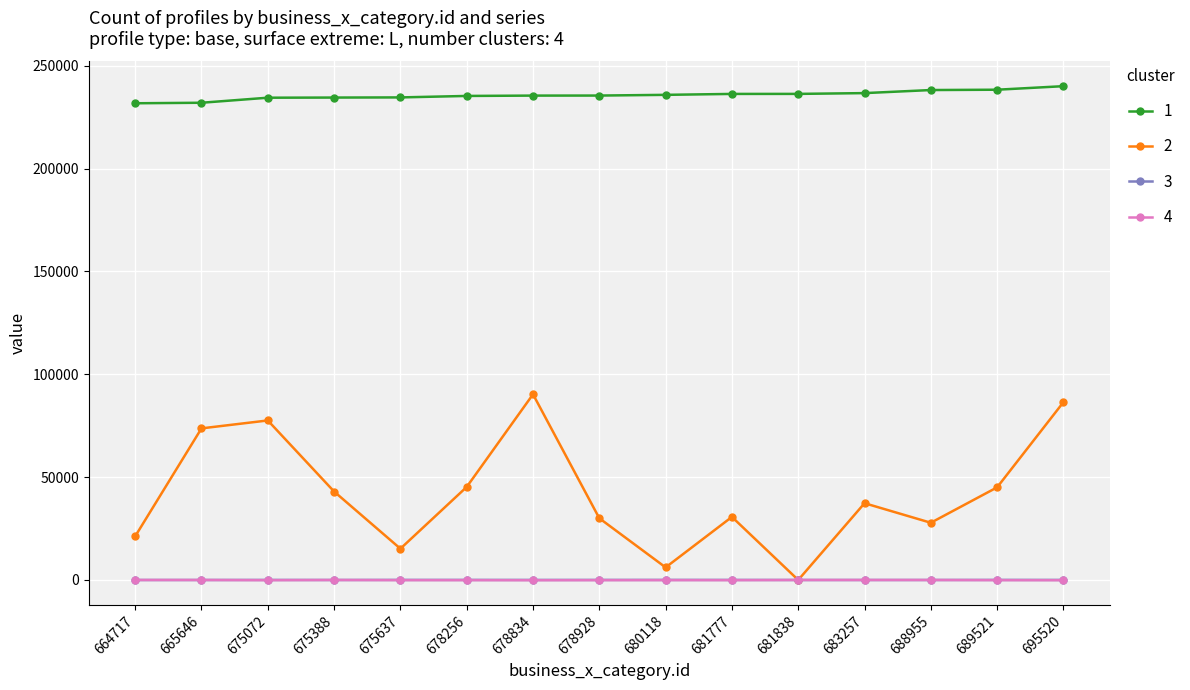

True or false: 1 and 3 cross at least once.

False